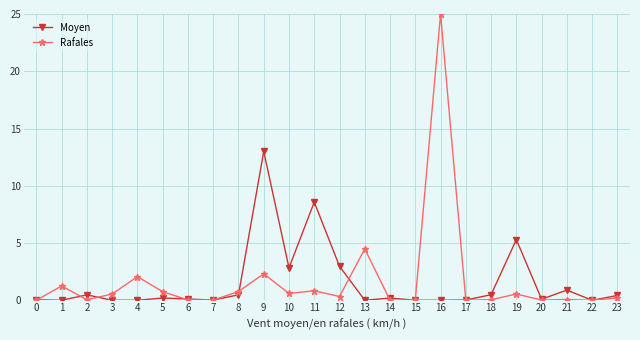

The value of Moyen at 15 is -4.5. True or false?

False